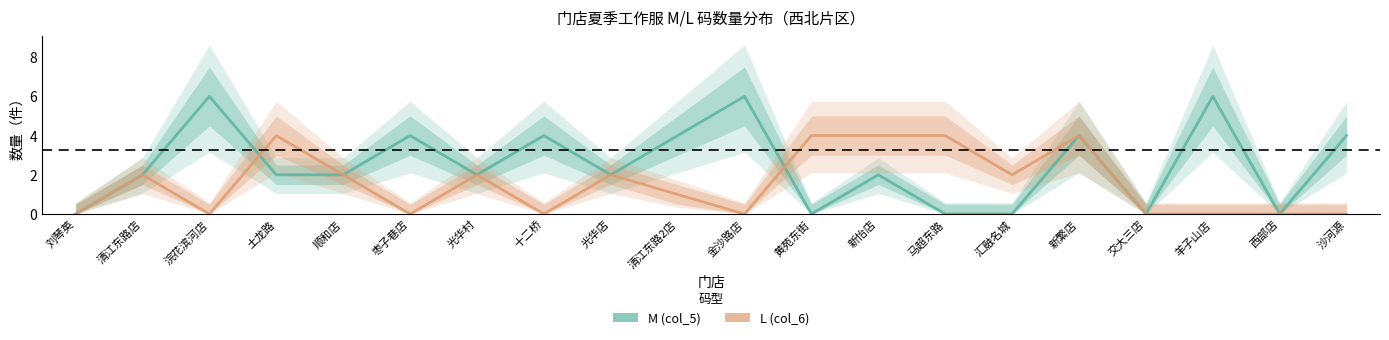

Where is the first local minimum for M (col_5)?

光华村